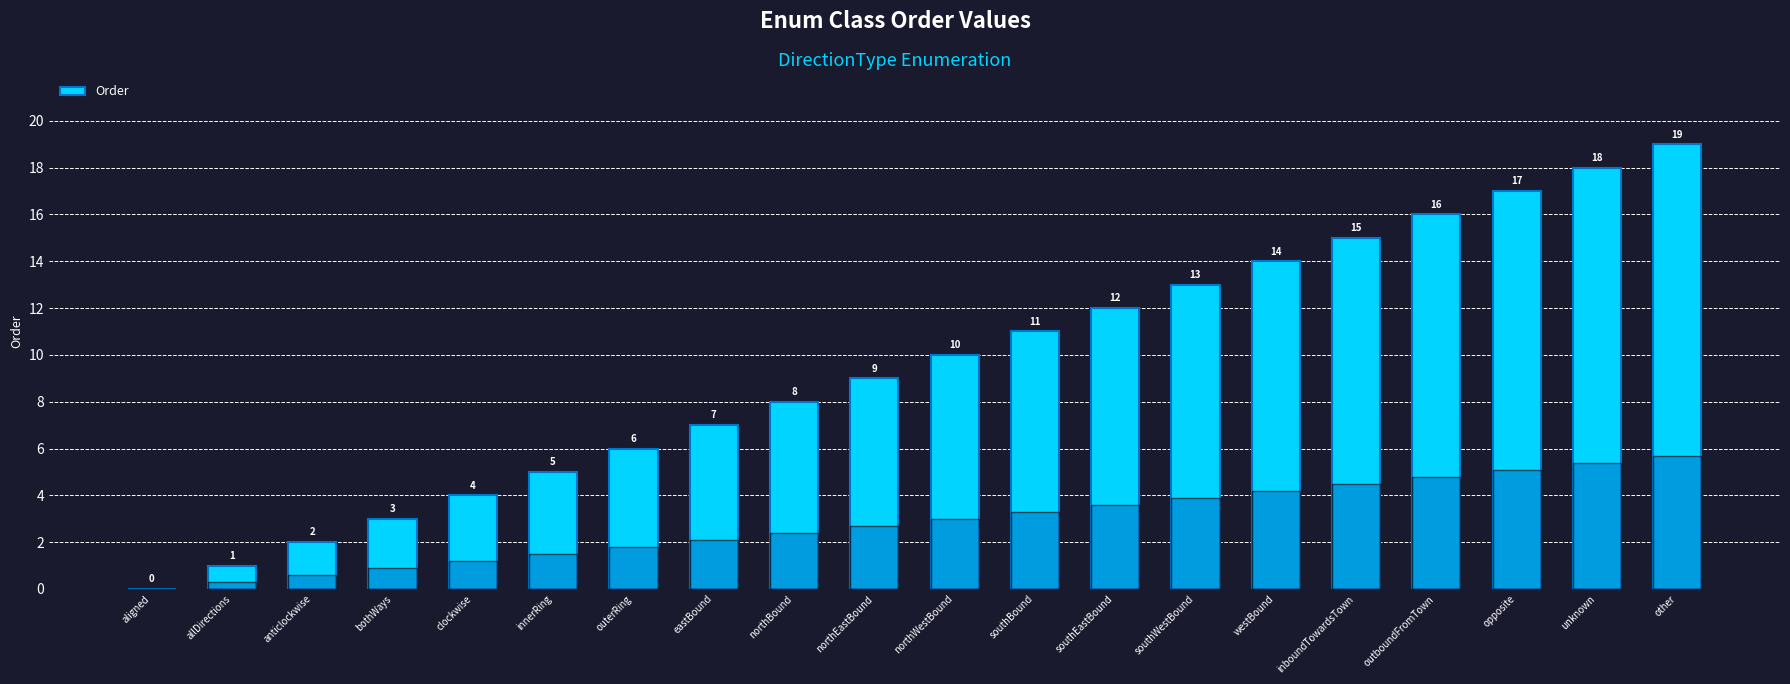

What is the approximate value at clockwise, to the nearest 5?

5